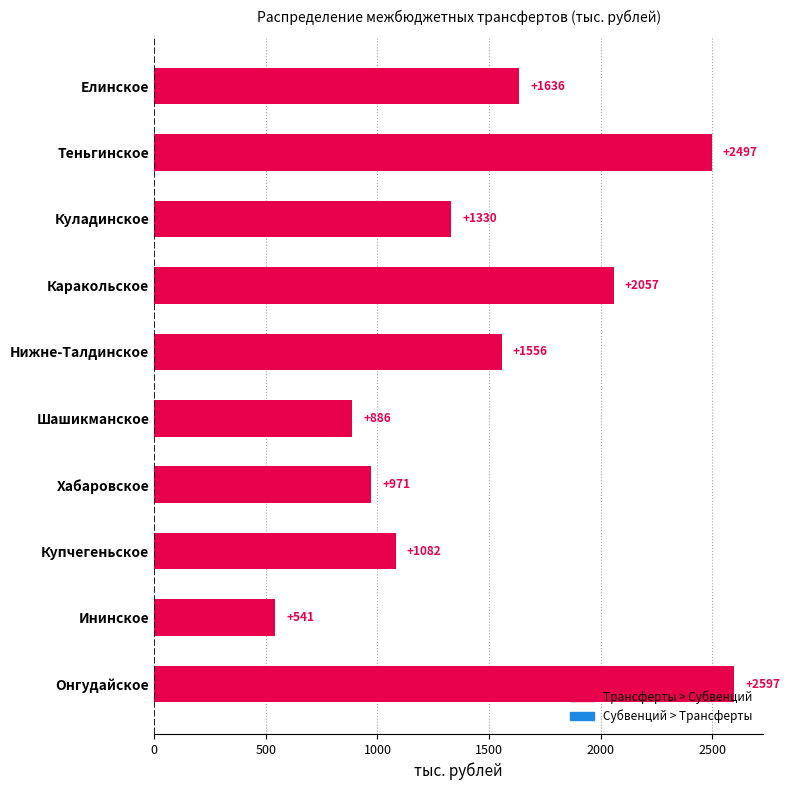

List the labels in order of value, largest first.

Онгудайское, Теньгинское, Каракольское, Елинское, Нижне-Талдинское, Куладинское, Купчегеньское, Хабаровское, Шашикманское, Ининское